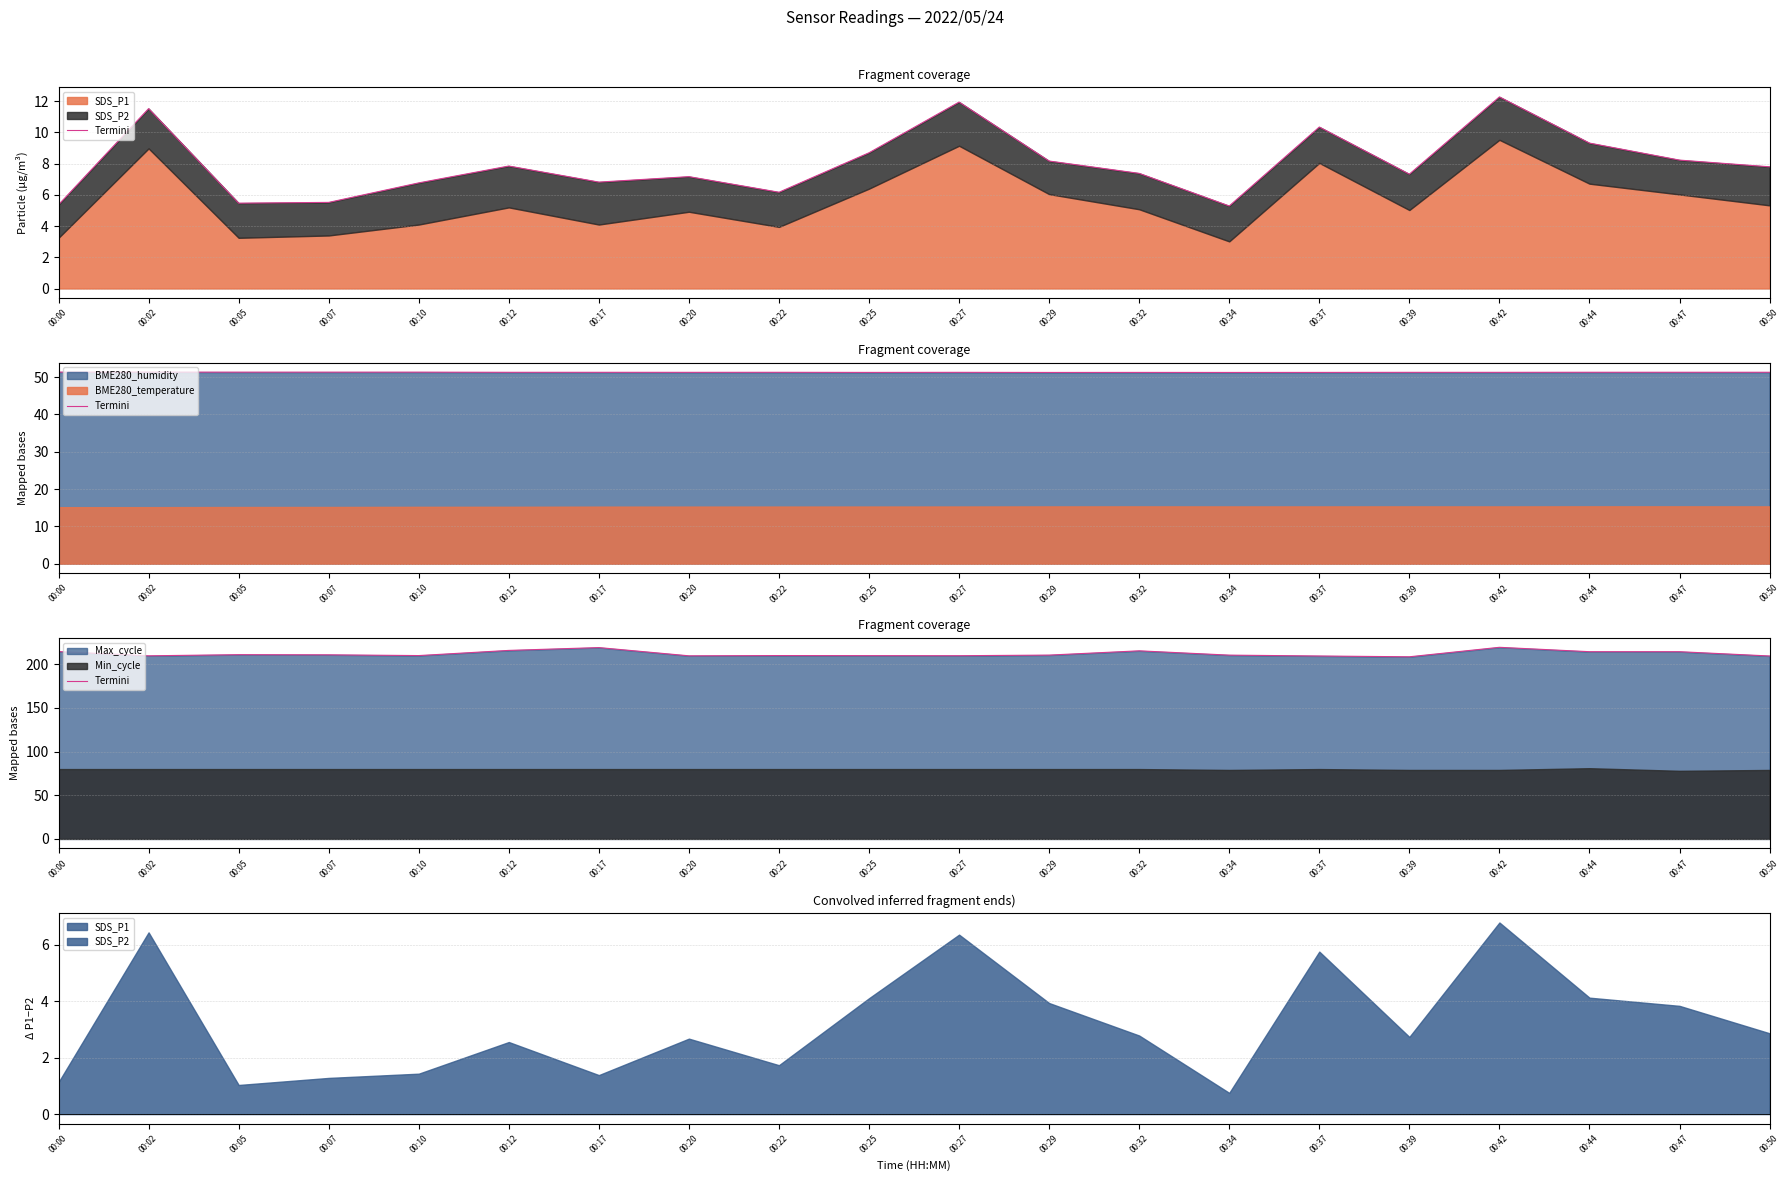

How many data points does each series have?

20